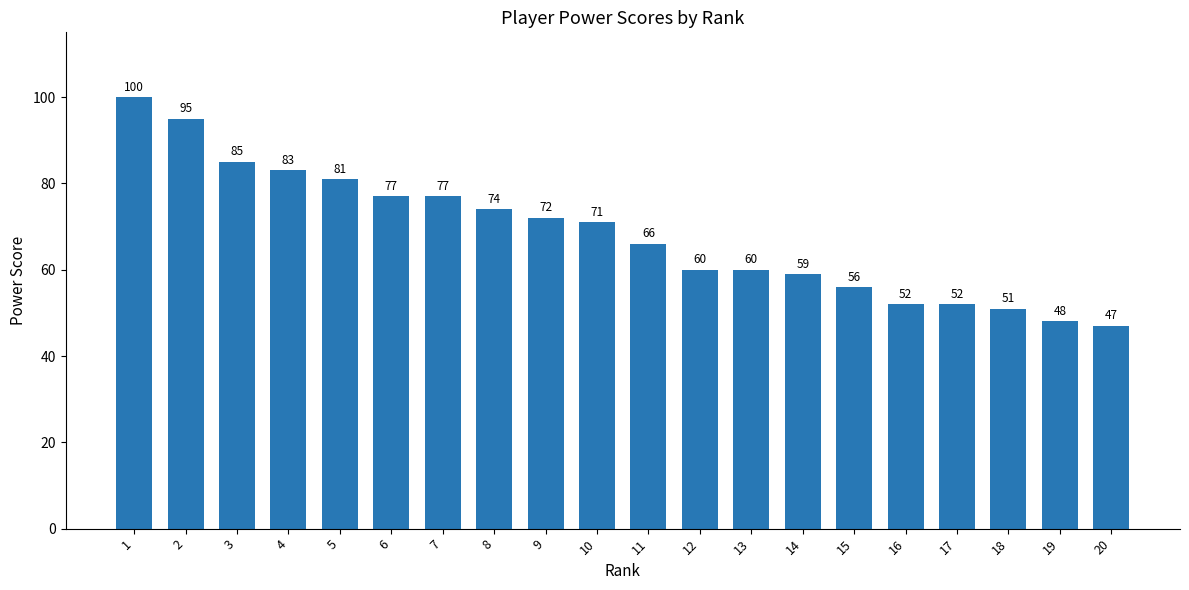

What is the average value?

68